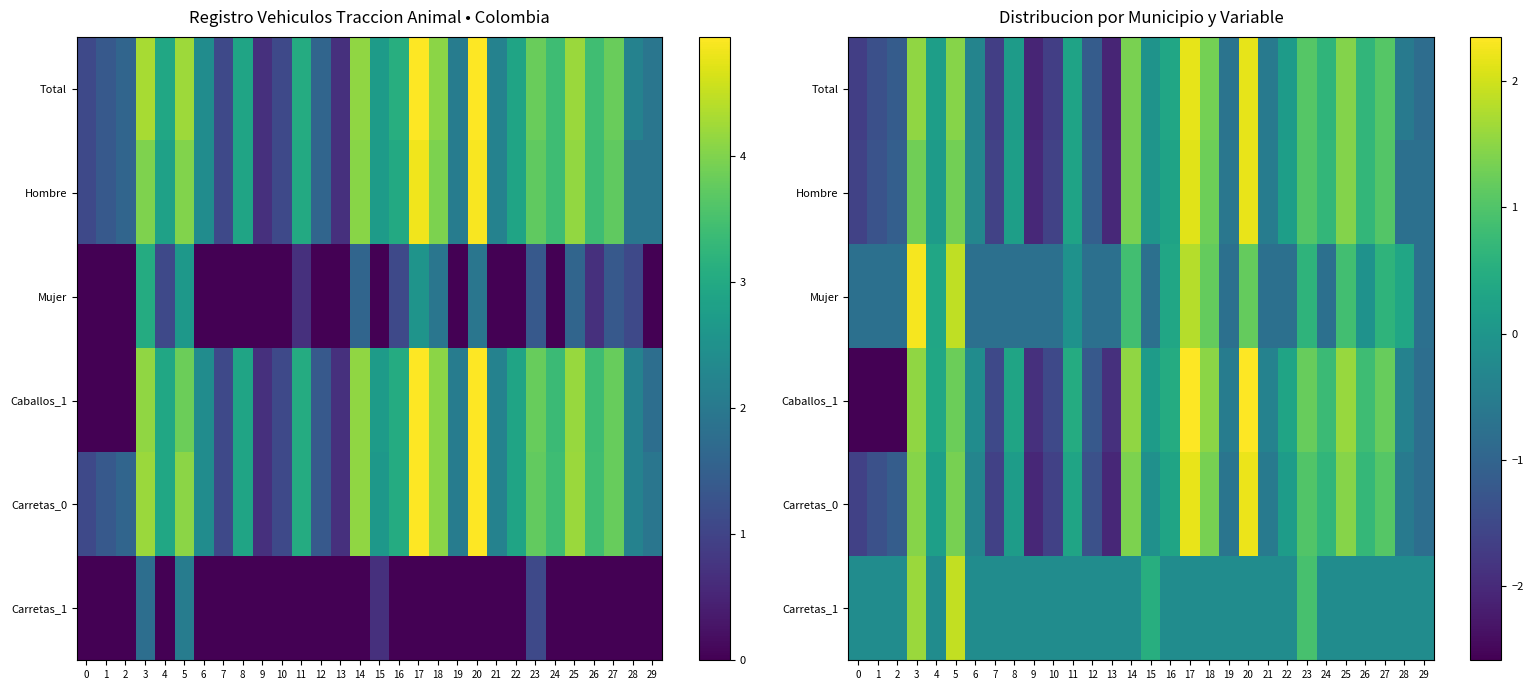

List the series in order of their peak value, highest first.

Caballos_1, Mujer, Carretas_0, Hombre, Total, Carretas_1